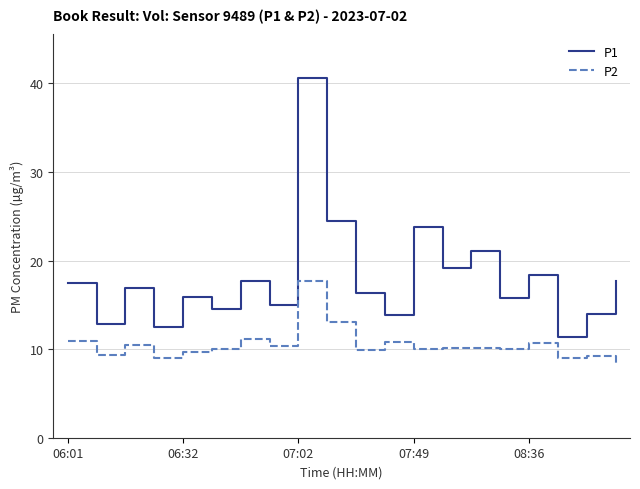

What is the maximum value shown in the chart?

40.7